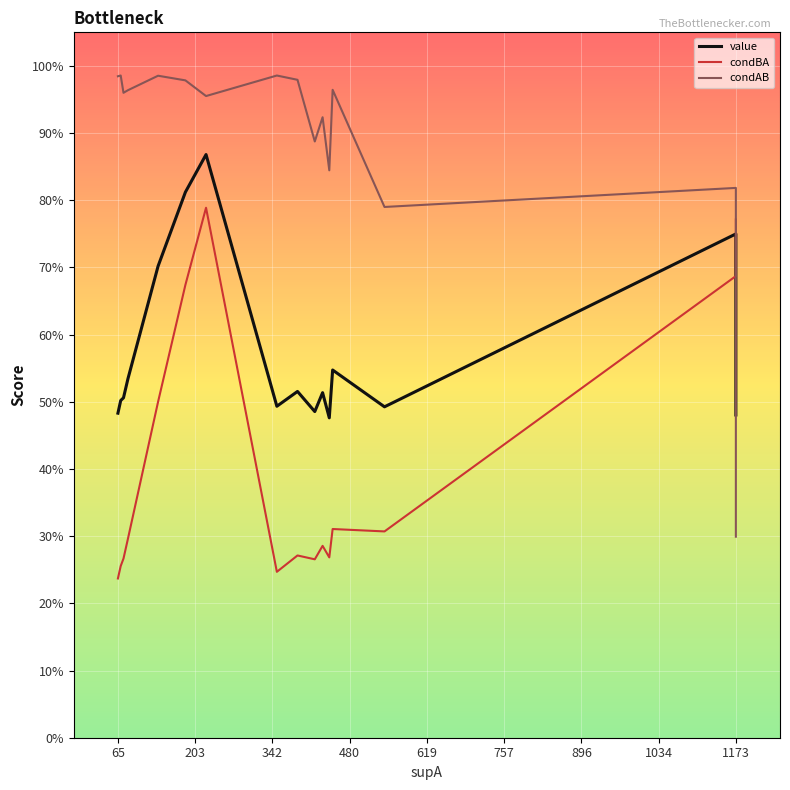

Is the value of value at 11 greater than the value of condAB at 12?

No